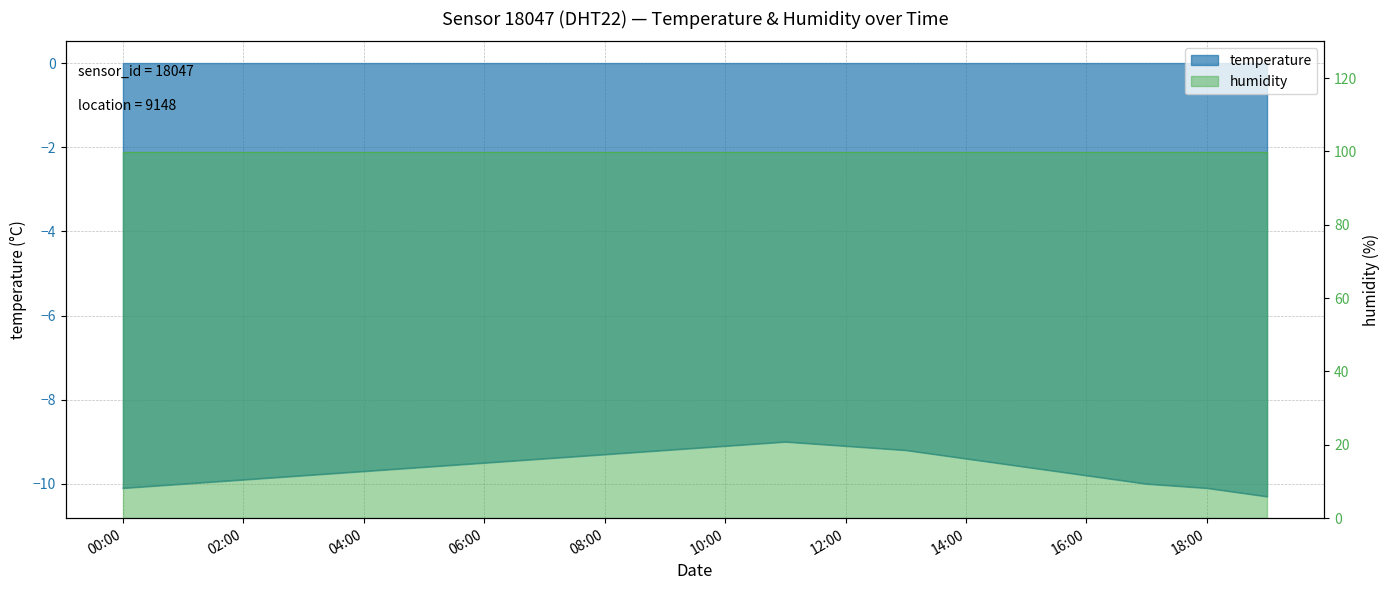

Reading right to left, transcribe all the data shown in this chart.

-10.3	-10.1	-10.0	-9.8	-9.6	-9.4	-9.2	-9.1	-9.0	-9.1	-9.2	-9.3	-9.4	-9.5	-9.6	-9.7	-9.8	-9.9	-10.0	-10.1